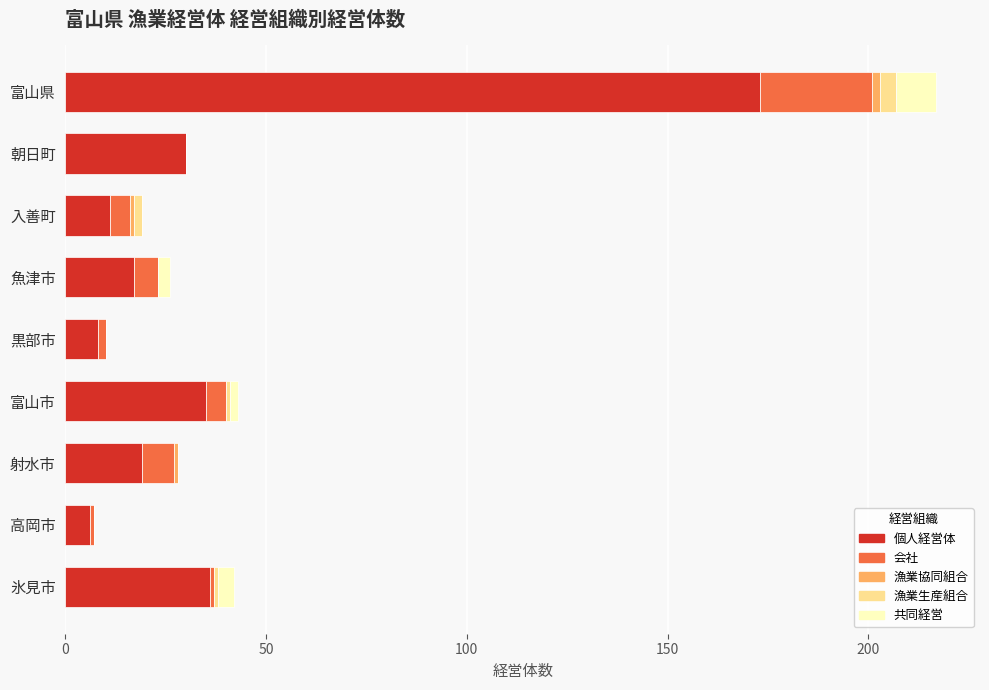

What is the sum of all 個人経営体 values?

335